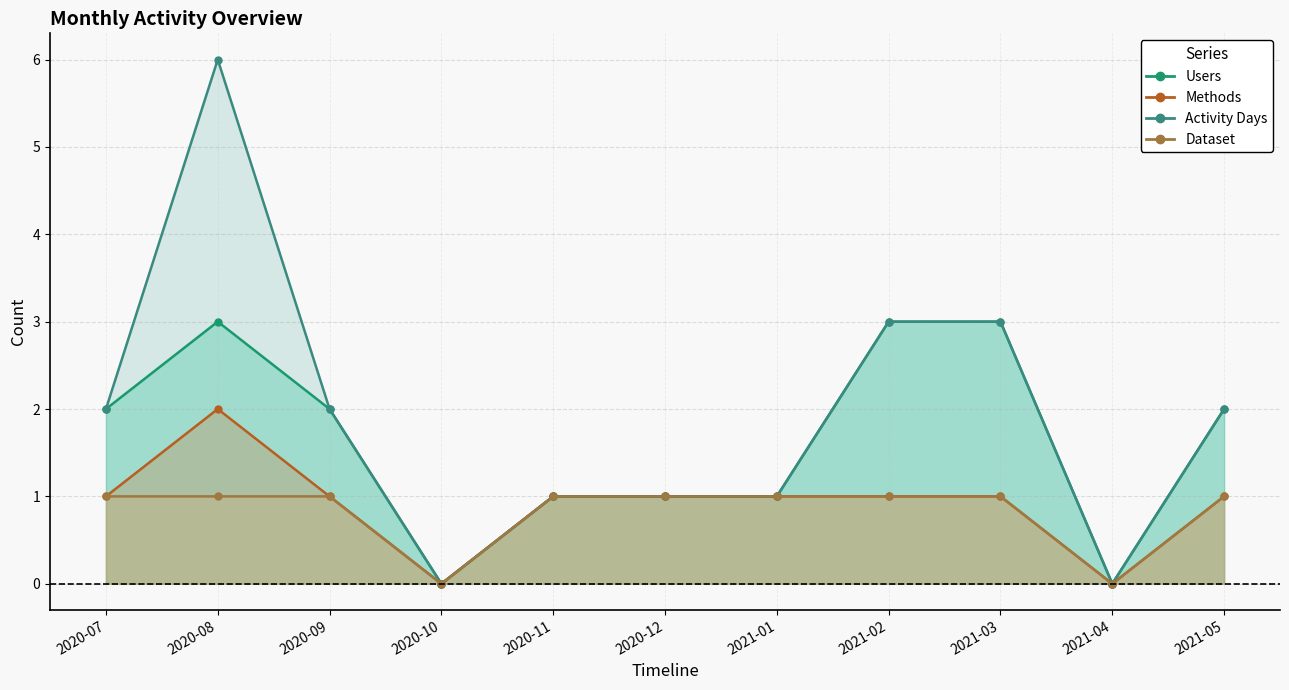

At which label is Users closest to 1?

2020-11